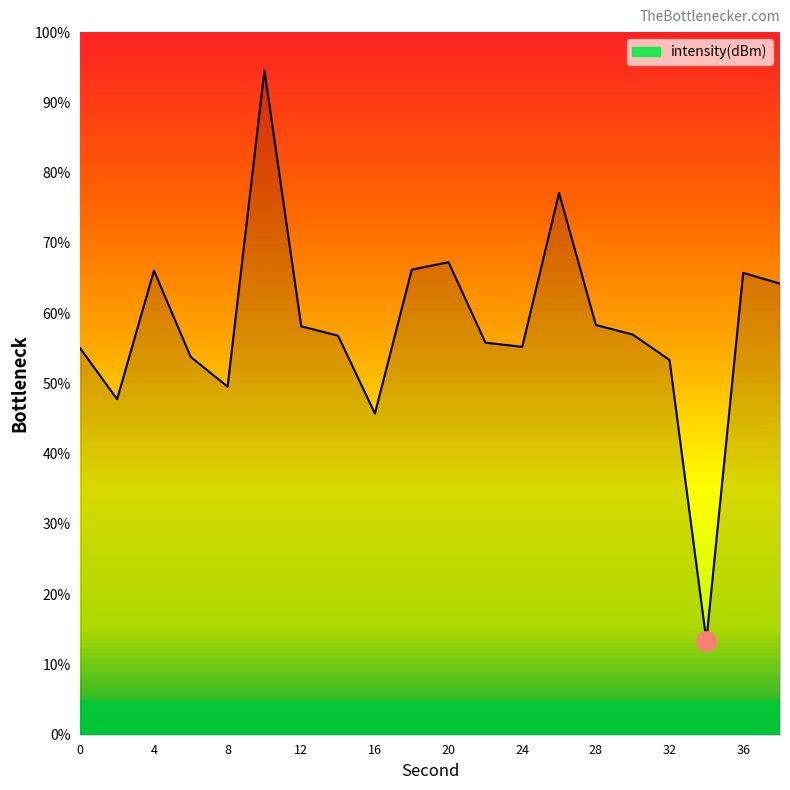

What is the maximum value shown in the chart?

94.6